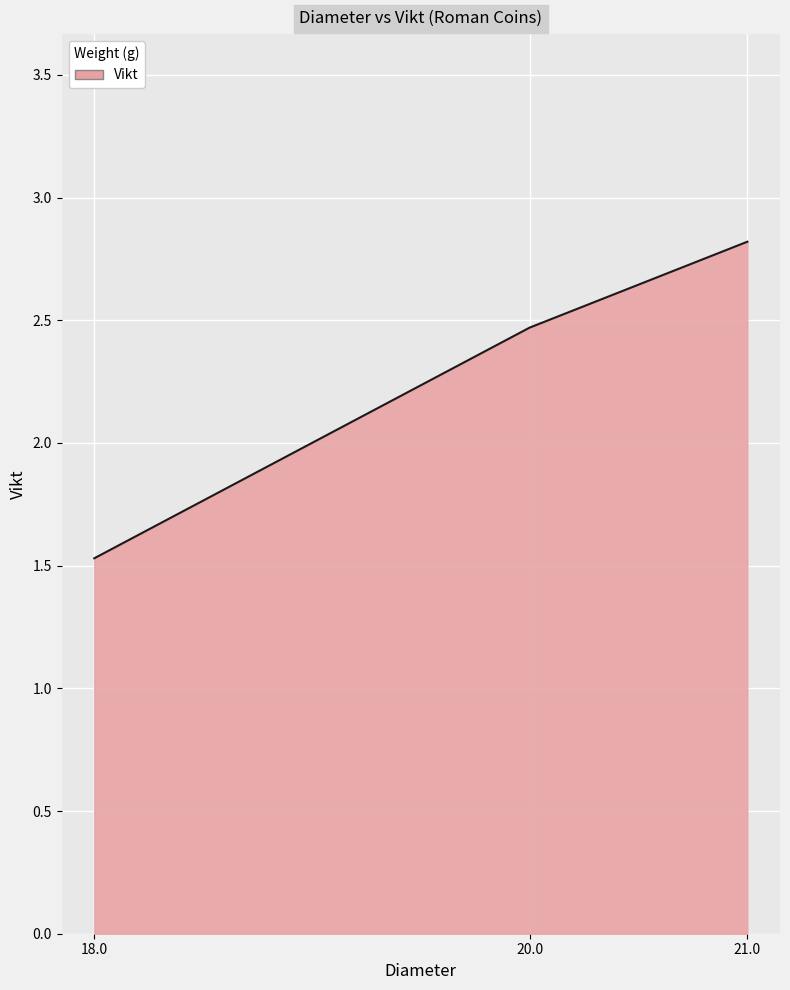

Where does the data first go above 2?

20.0